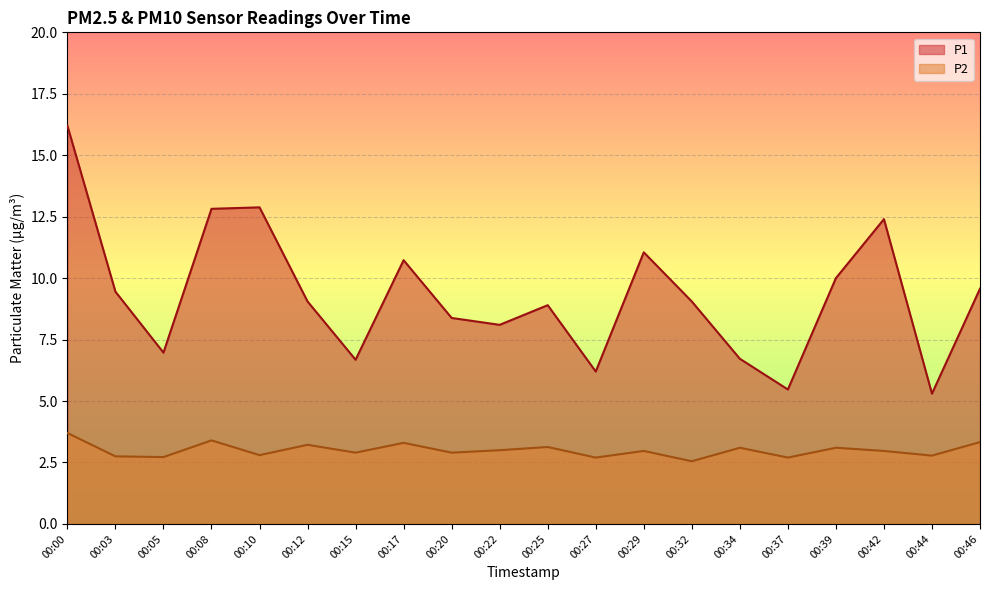

How many lines are shown in the chart?

2